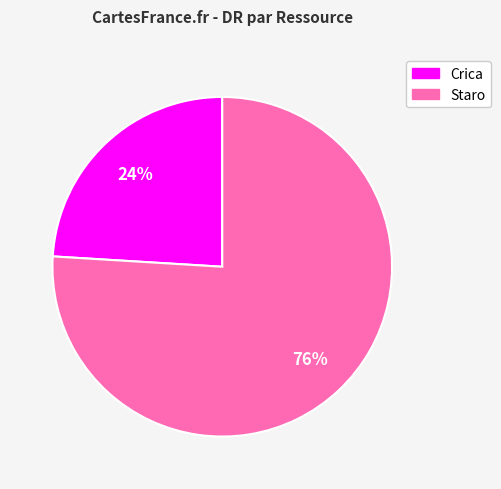

Rank the categories by value from highest to lowest.

Staro, Crica